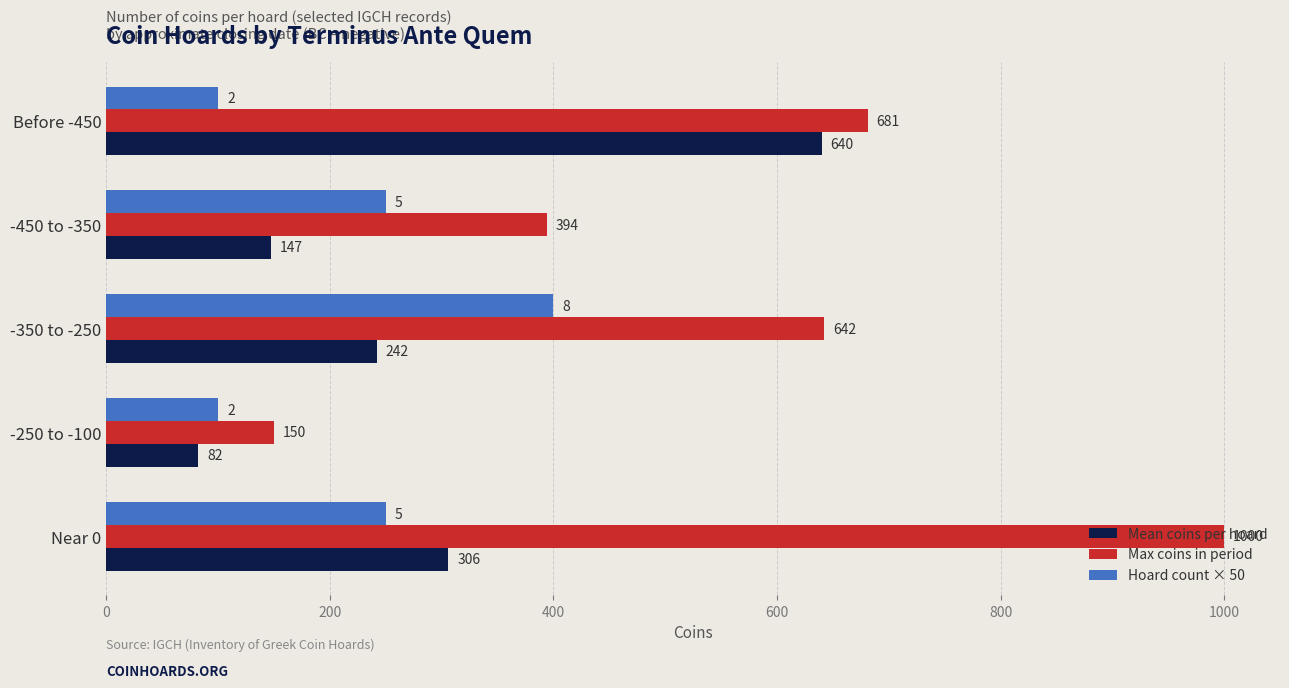

Count the Mean coins per hoard values in the range 147 to 306.

3